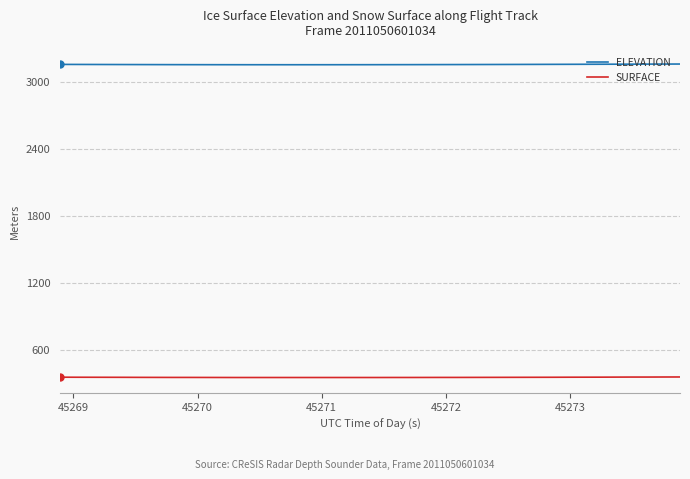

True or false: ELEVATION and SURFACE intersect in this chart.

False